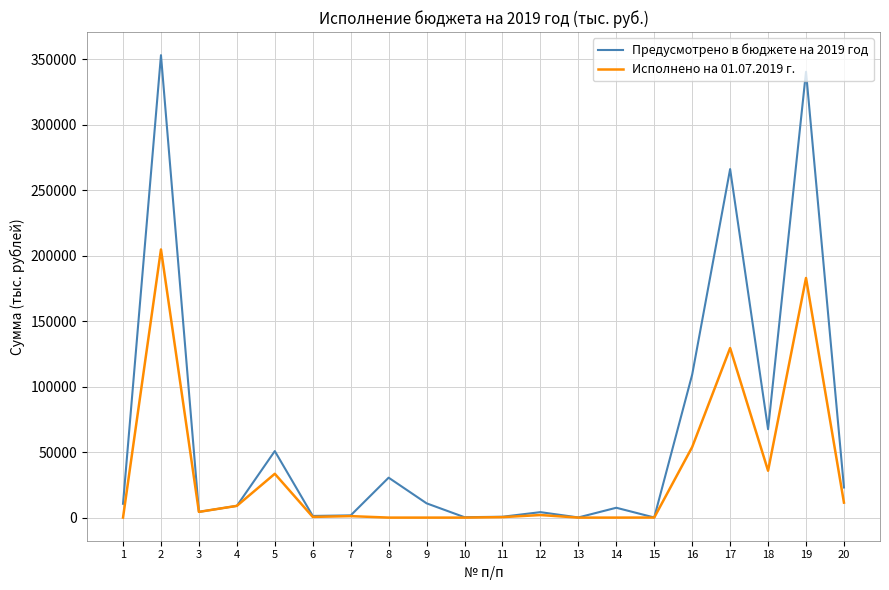

List the series in order of their overall mean, highest first.

Предусмотрено в бюджете на 2019 год, Исполнено на 01.07.2019 г.